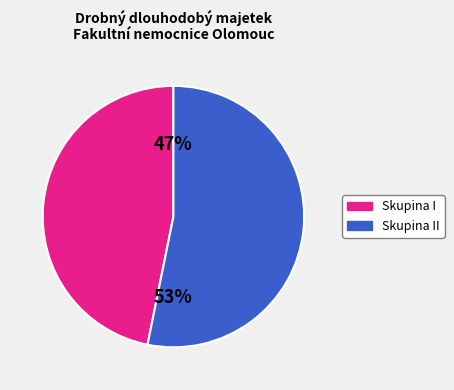

Is there a majority slice in this chart?

Yes